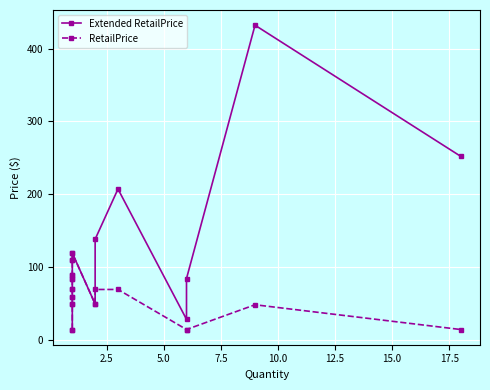

What is the value of the RetailPrice point at the 3rd from the left?

59